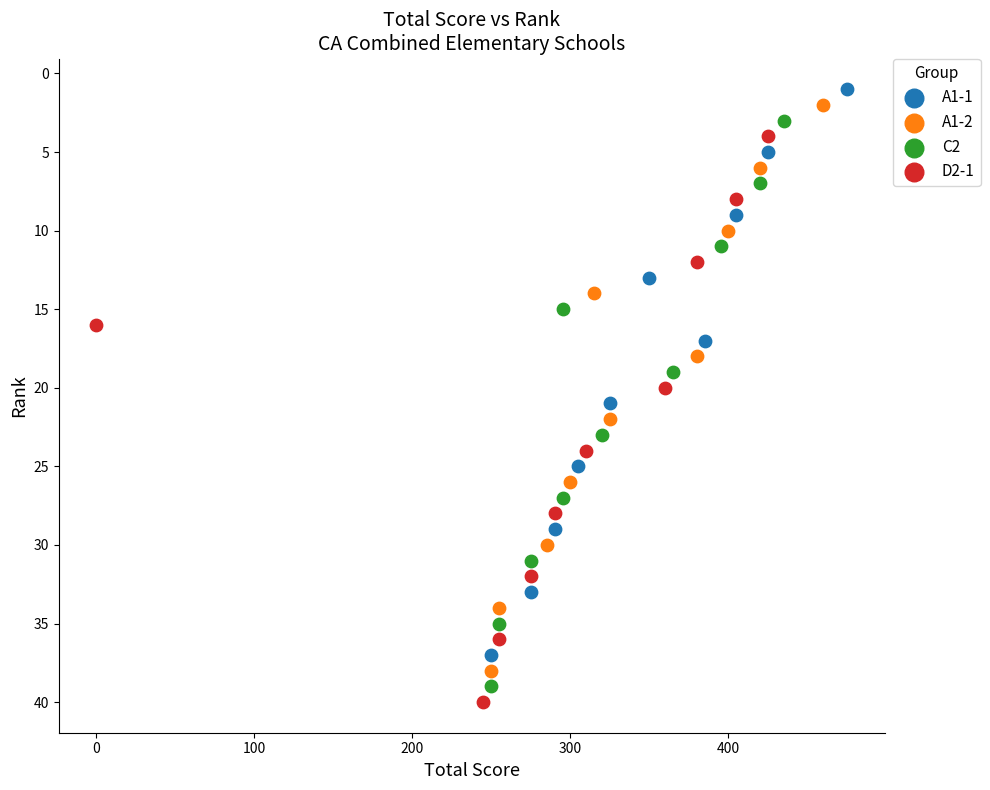

Which series reaches the maximum Y coordinate?

D2-1